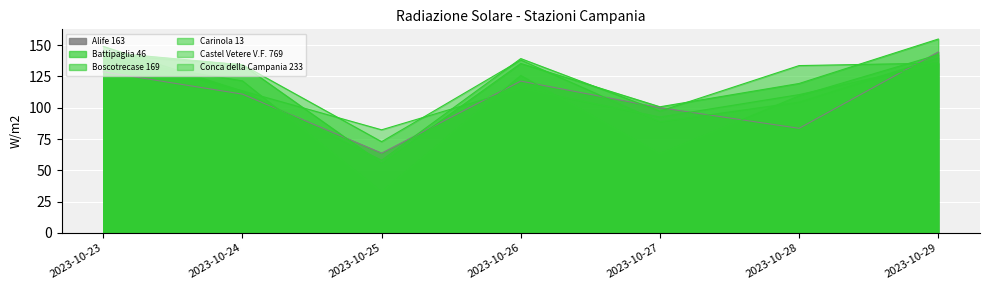

How many distinct data groups are displayed?

6